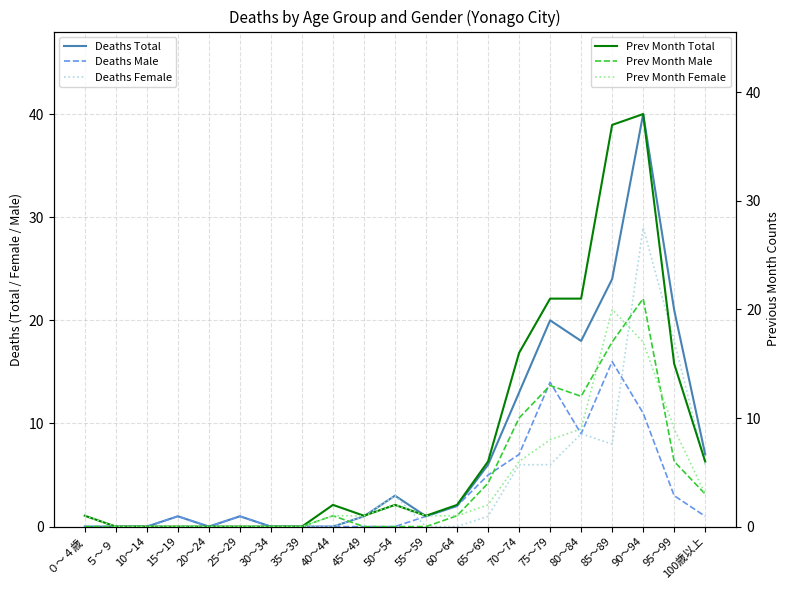

At how many categories does at least one series exceed 20?

5